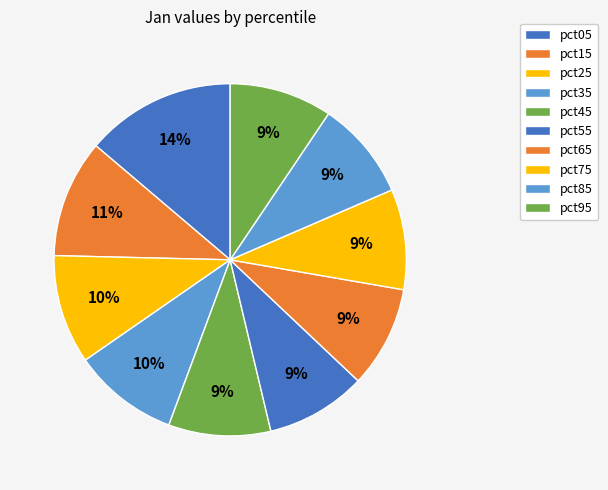

Count the number of slices in the pie.

10